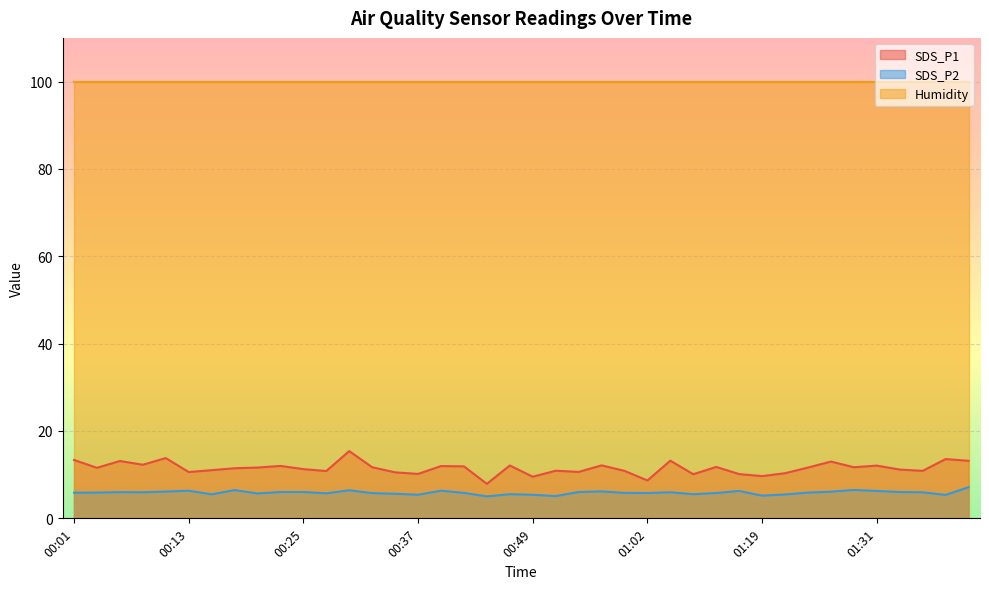

Which series has the largest total across all categories?

Humidity